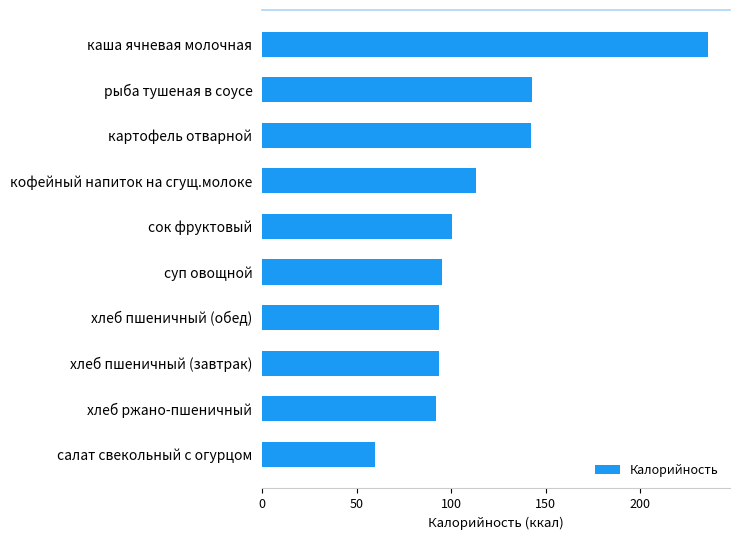

What is the change in value from хлеб пшеничный (завтрак) to картофель отварной?

+48.8